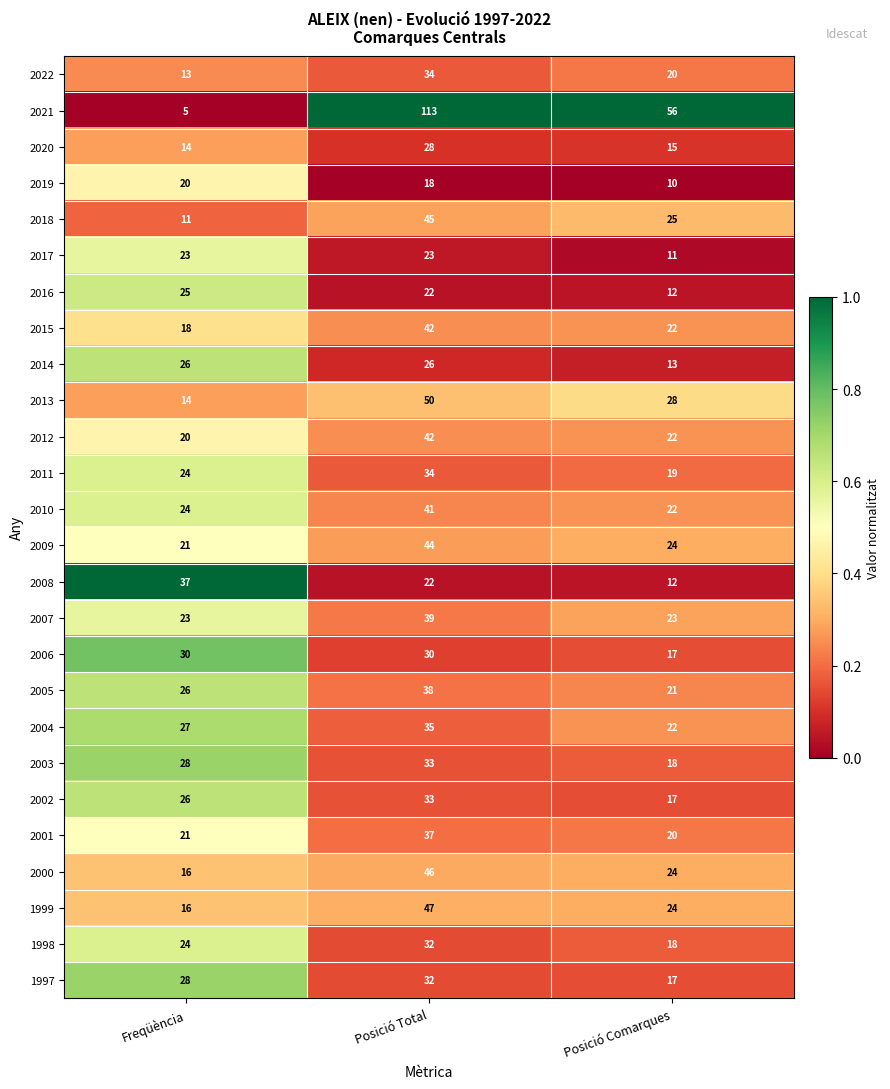

Which category has the highest value in the 2003 series?

Posició Total